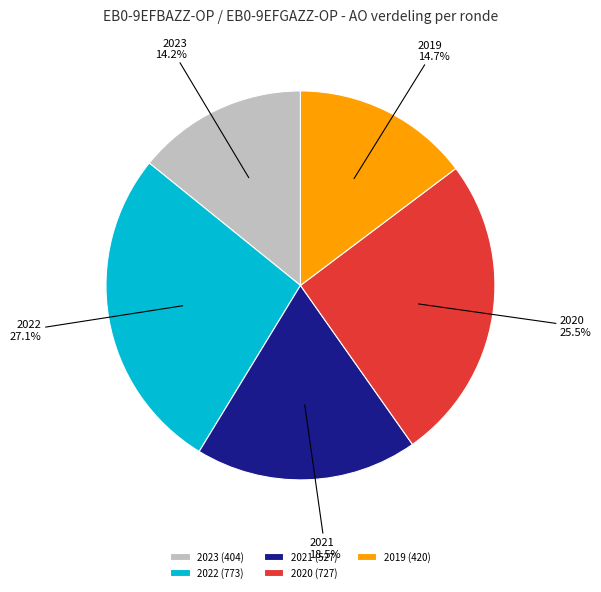

How much of the chart is everything except 2020?

74.5%